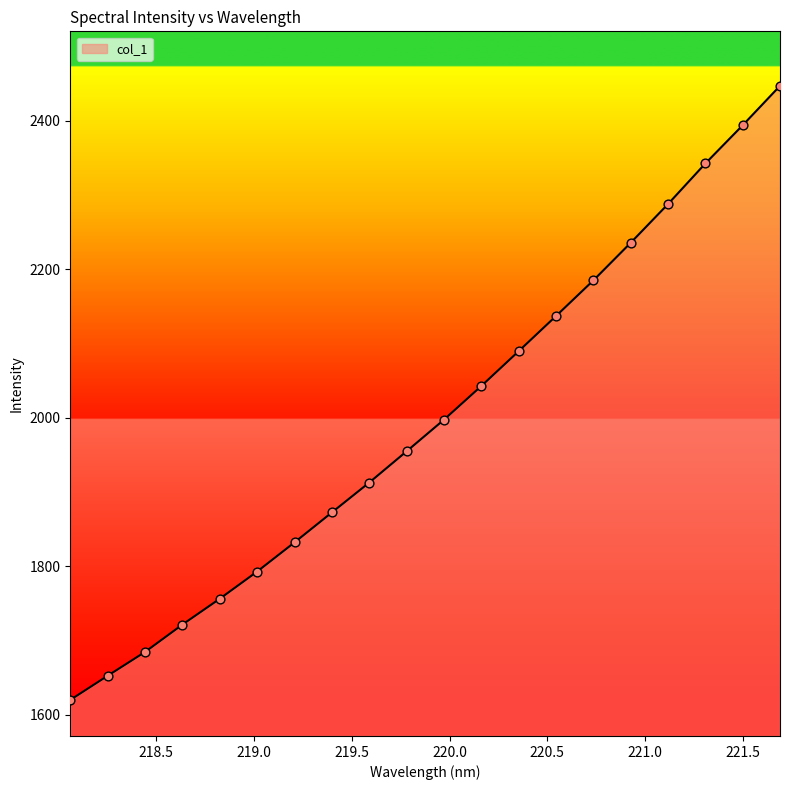

What is the difference between the maximum and minimum values?

827.4